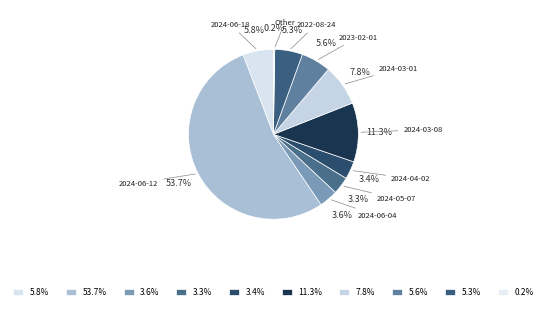

Which category has the biggest portion of the pie?

2024-06-12